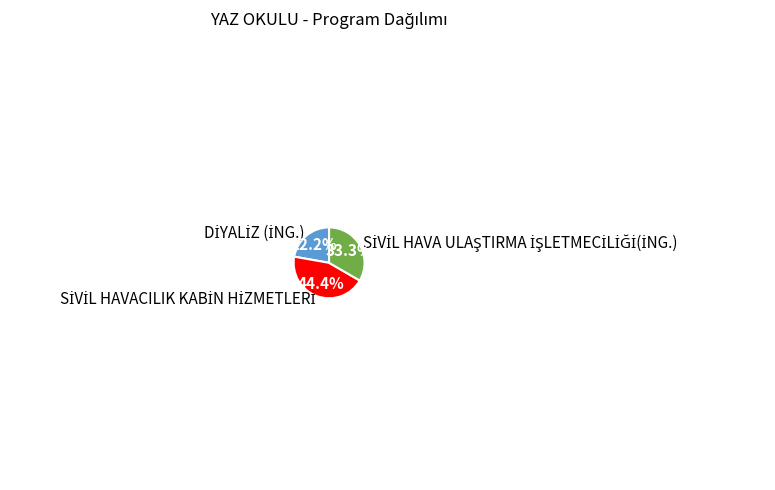

Does any single category account for the majority?

No